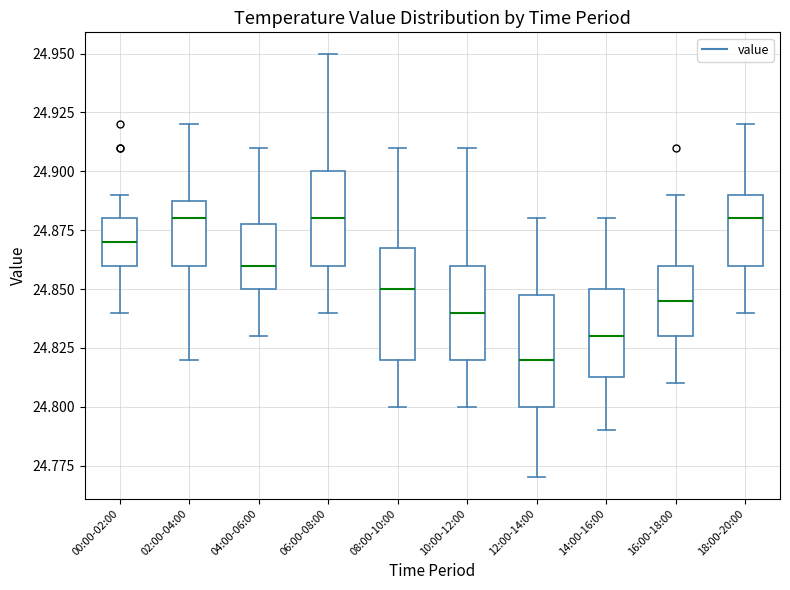

Reading left to right, read every box against the y-axis: the position of its median line, the range the box covers, and the ends of its whiskers. The values are not printed on the chart, so give them approximately, as read against the axis.

00:00-02:00: median 24.870, box 24.860 to 24.880, whiskers 24.840 to 24.890
02:00-04:00: median 24.880, box 24.860 to 24.890, whiskers 24.820 to 24.920
04:00-06:00: median 24.860, box 24.850 to 24.880, whiskers 24.830 to 24.910
06:00-08:00: median 24.880, box 24.860 to 24.900, whiskers 24.840 to 24.950
08:00-10:00: median 24.850, box 24.820 to 24.870, whiskers 24.800 to 24.910
10:00-12:00: median 24.840, box 24.820 to 24.860, whiskers 24.800 to 24.910
12:00-14:00: median 24.820, box 24.800 to 24.850, whiskers 24.770 to 24.880
14:00-16:00: median 24.830, box 24.815 to 24.850, whiskers 24.790 to 24.880
16:00-18:00: median 24.845, box 24.830 to 24.860, whiskers 24.810 to 24.890
18:00-20:00: median 24.880, box 24.860 to 24.890, whiskers 24.840 to 24.920